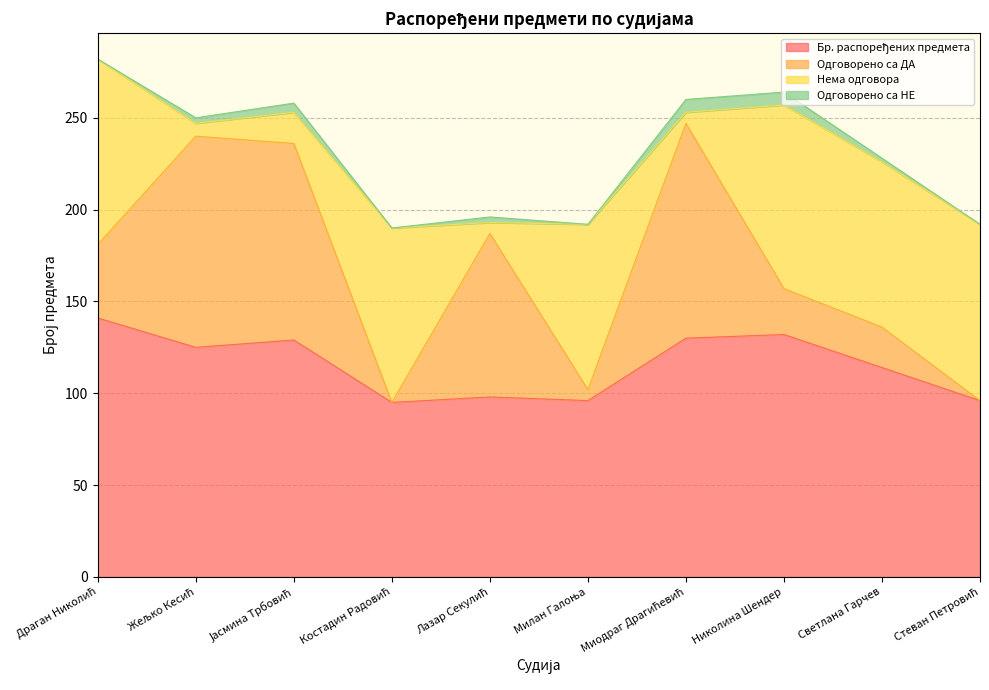

What is the maximum value for Нема одговора?

101